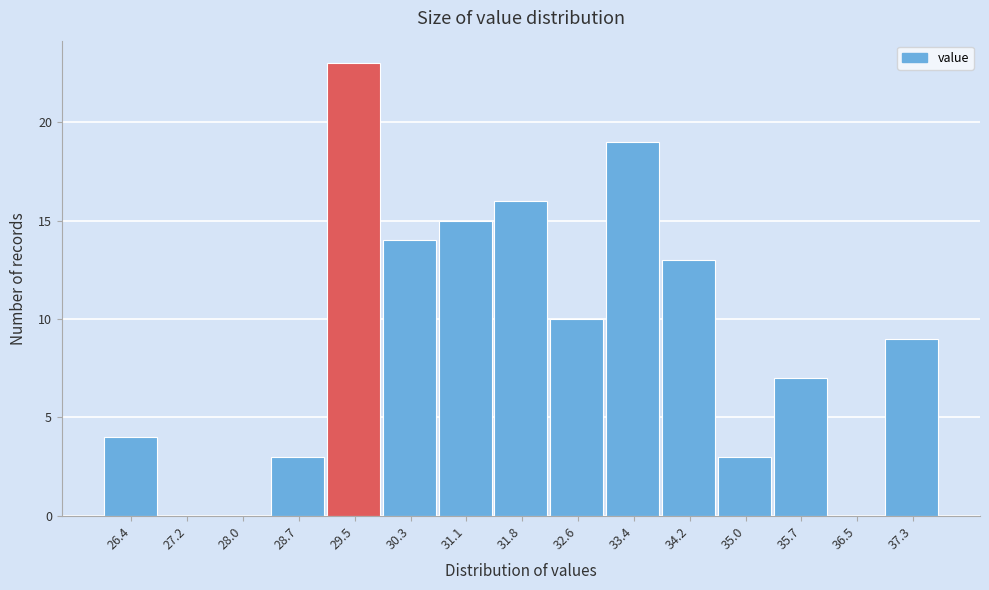

Reading right to left, transcribe all the data shown in this chart.

37.3=9	36.5=0	35.7=7	35.0=3	34.2=13	33.4=19	32.6=10	31.8=16	31.1=15	30.3=14	29.5=23	28.7=3	28.0=0	27.2=0	26.4=4